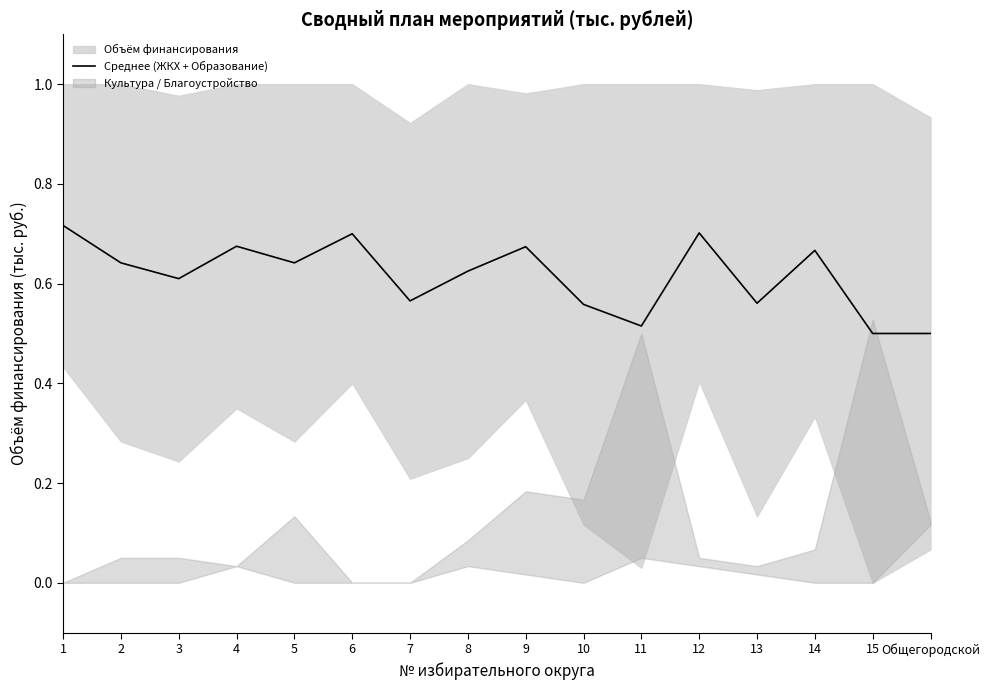

What is the maximum value shown in the chart?

0.7